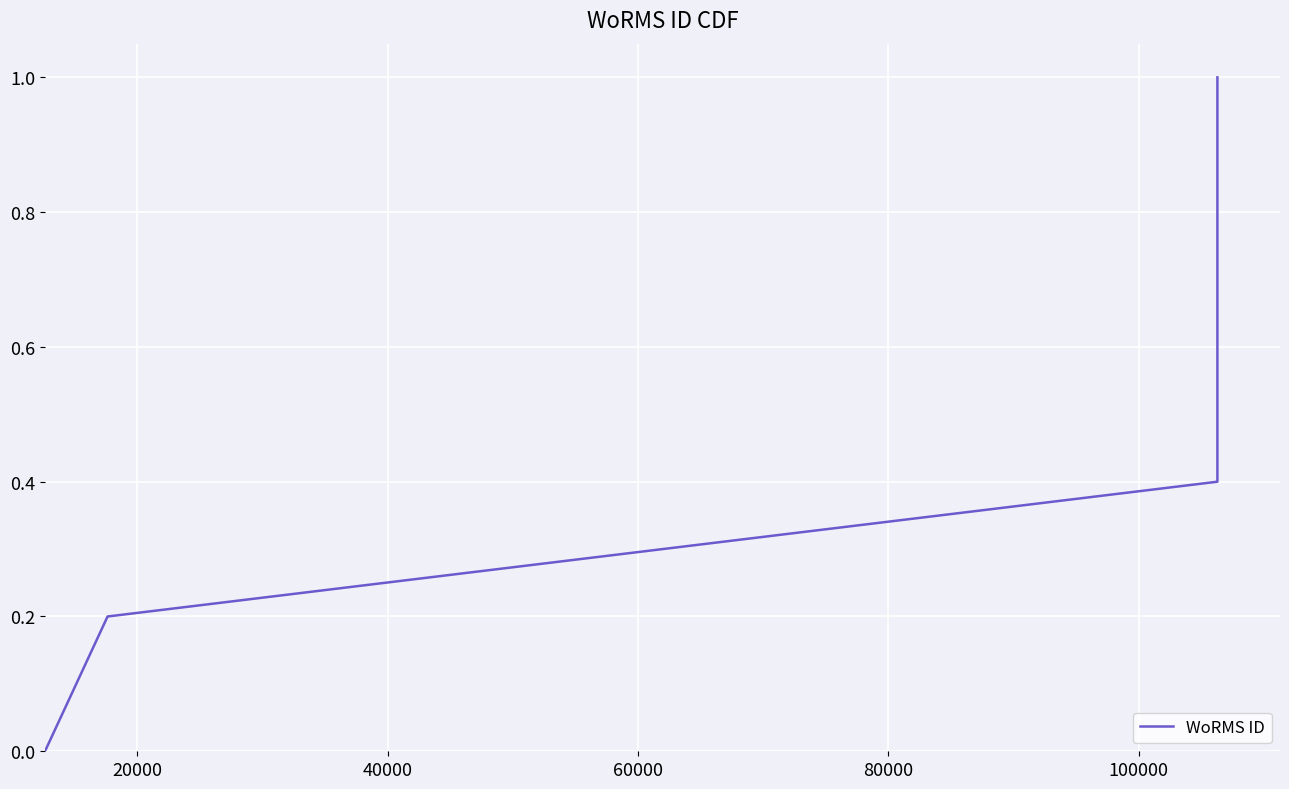

What is the value of the 5th point from the left?

0.8